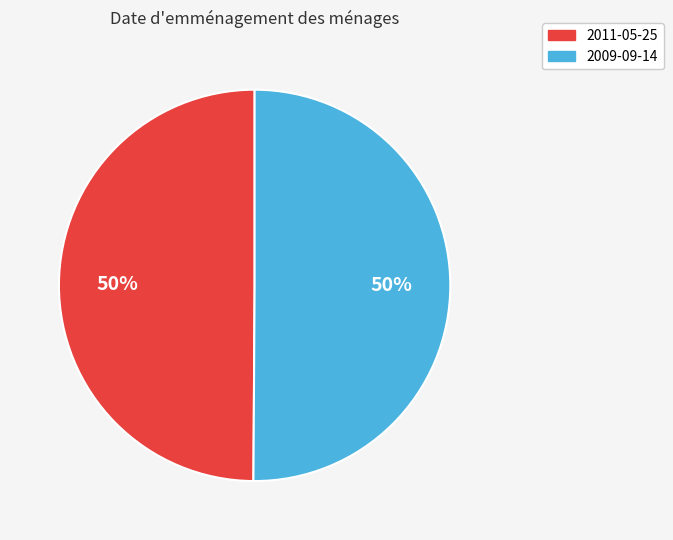

How many segments does this pie chart have?

2